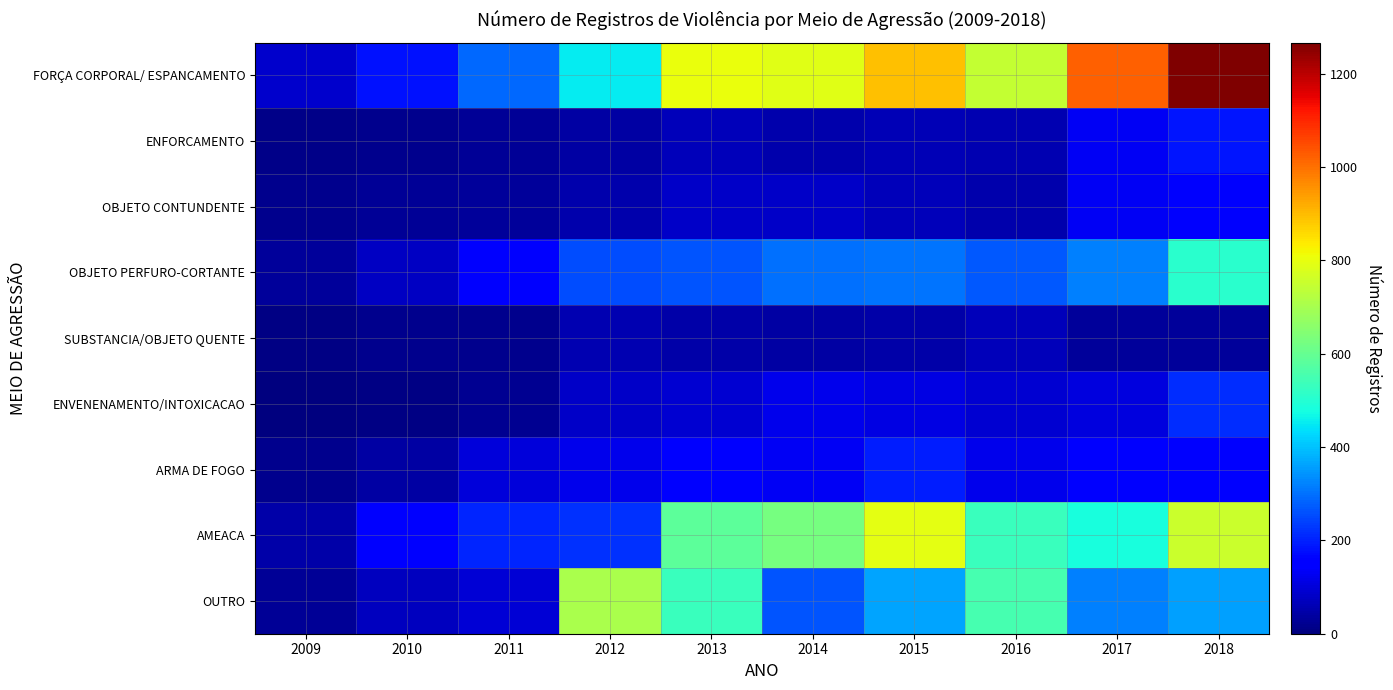

How many distinct data groups are displayed?

9